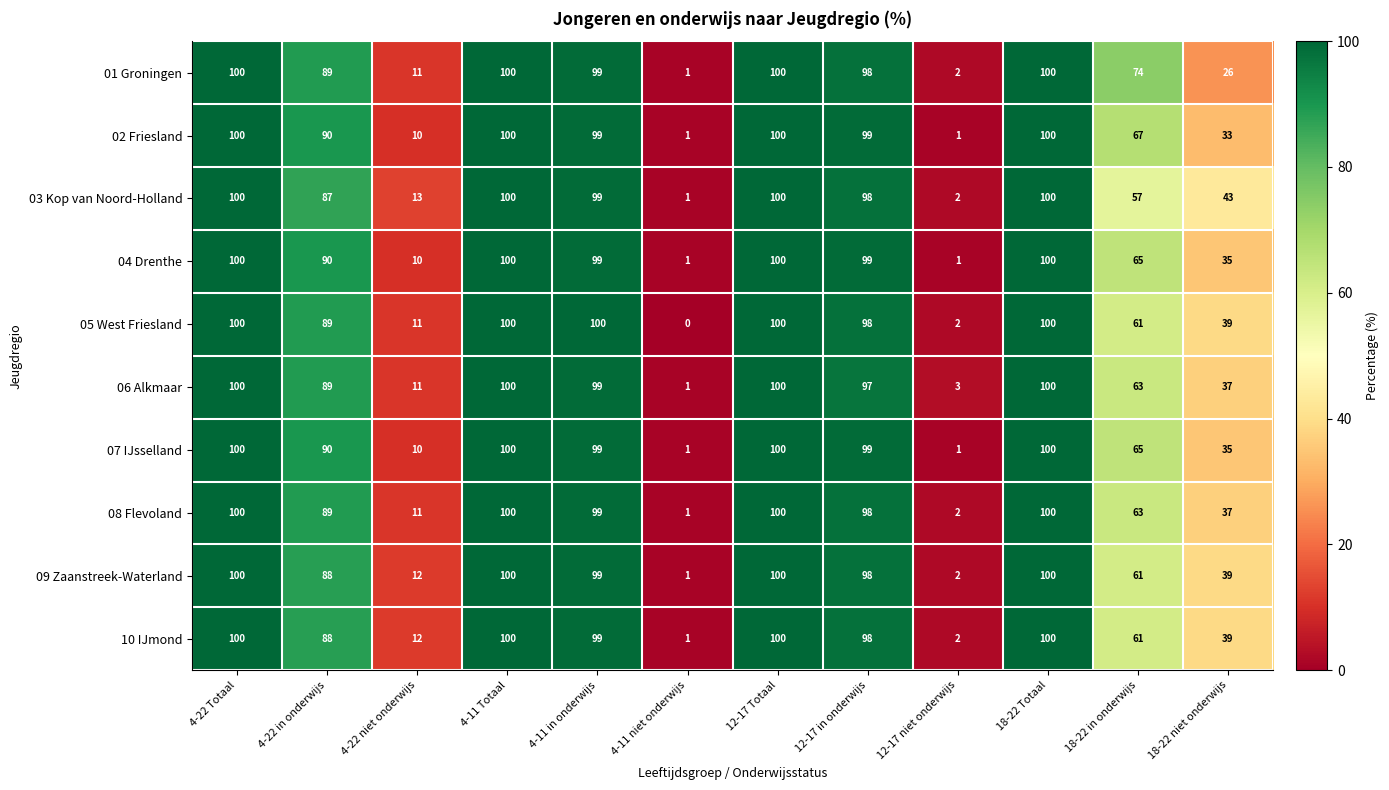

What is the sum of the 05 West Friesland values at 4-11 niet onderwijs and 18-22 niet onderwijs?

39